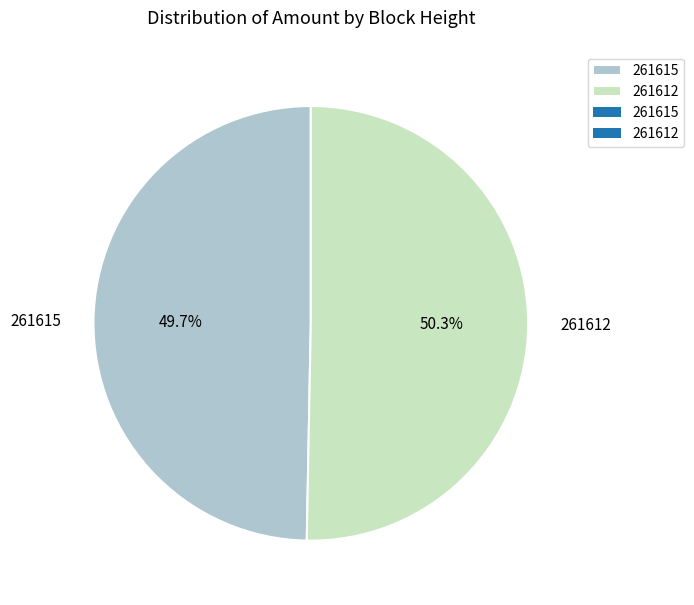

What is the ratio of the value at 261615 to the value at 261612?

1.0